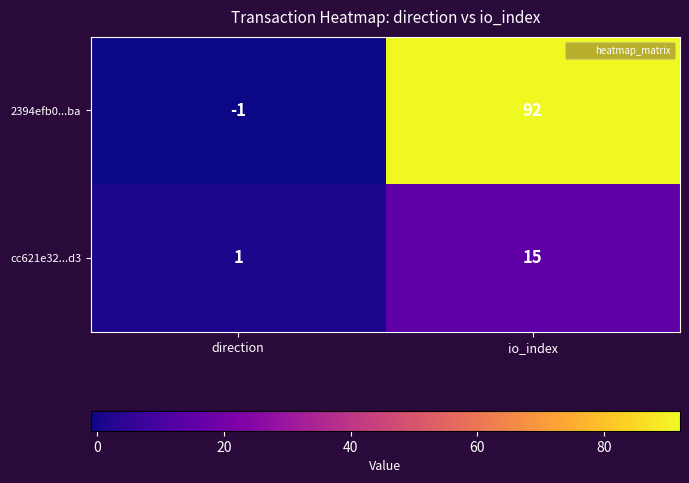

Reading right to left, list all the values displayed in this chart.

2394efb0...ba: io_index=92	direction=-1
cc621e32...d3: io_index=15	direction=1